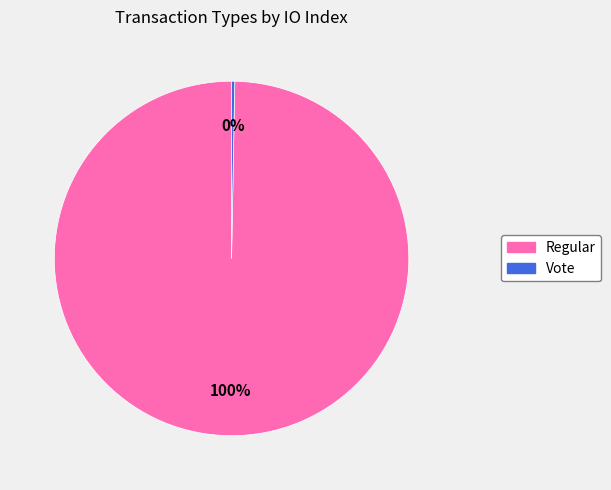

Which has a higher value, Regular or Vote?

Regular